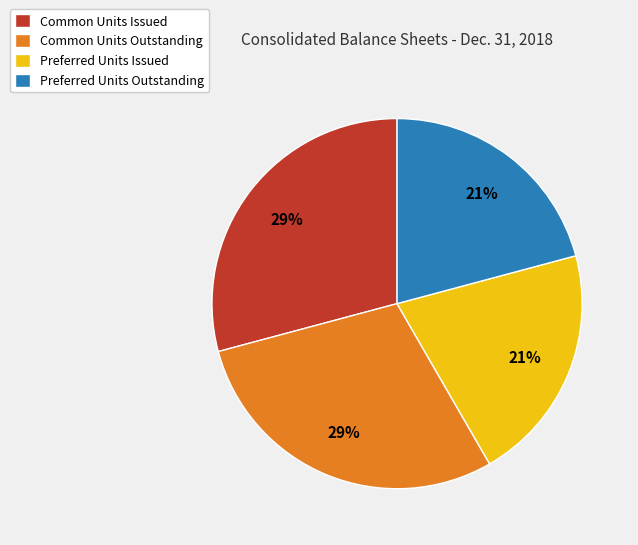

Is there a majority slice in this chart?

No